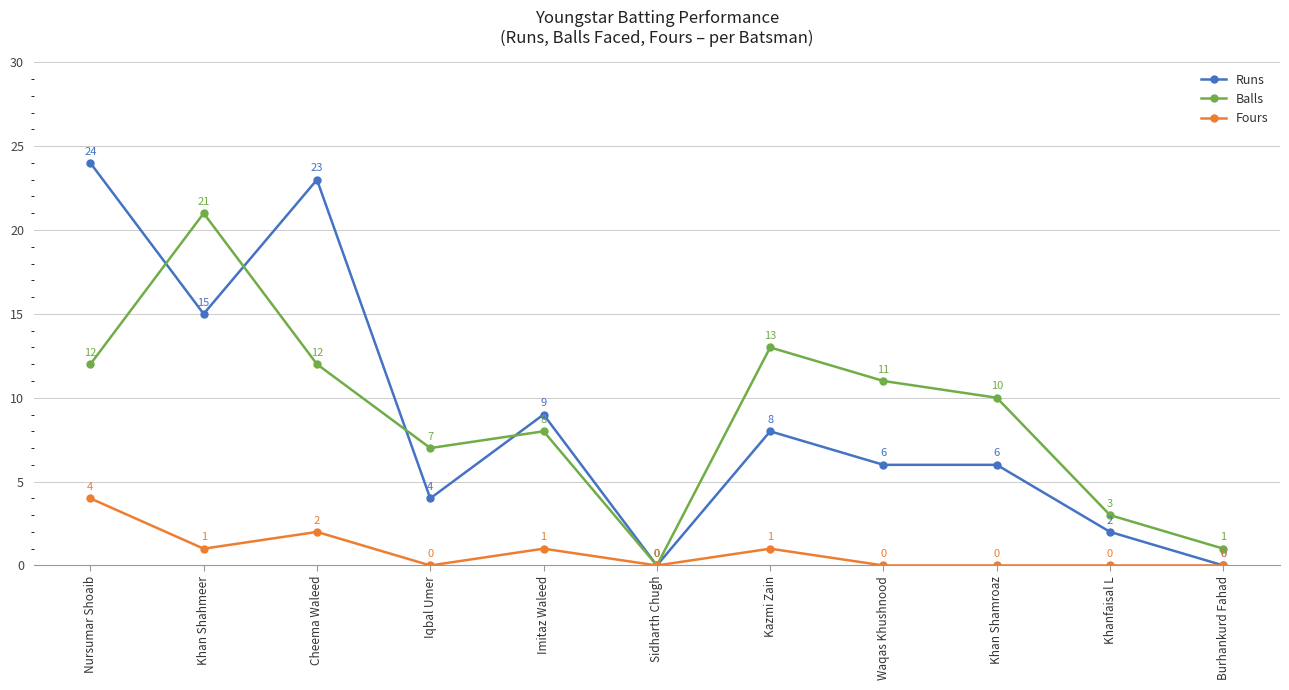

Is the value of Fours at Khan Shahmeer greater than the value of Runs at Burhankurd Fahad?

Yes